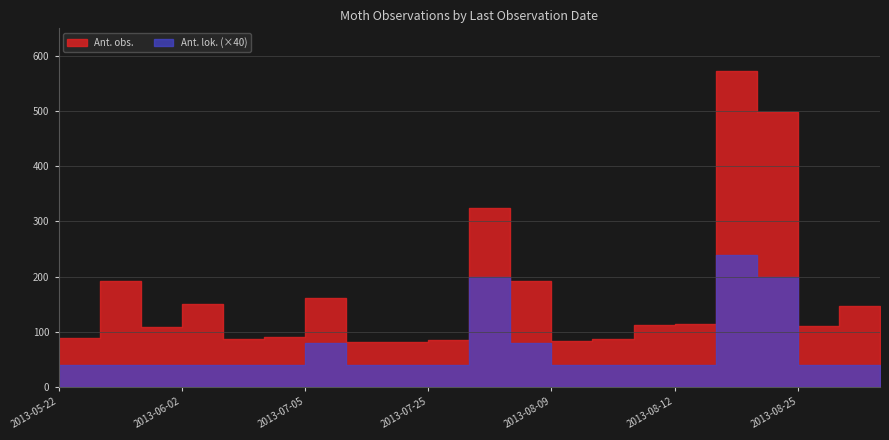

What is the label of the 13th point from the right?

2013-07-23